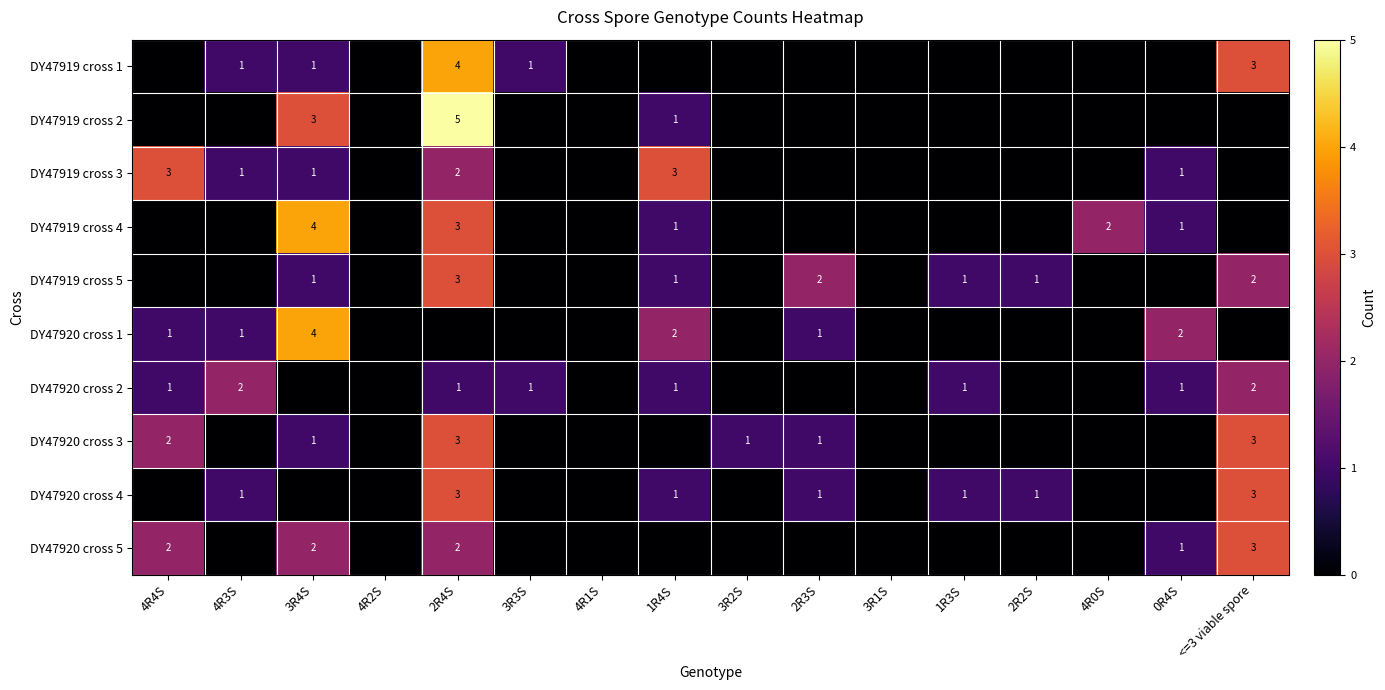

True or false: DY47920 cross 3 has a value of 2 at 3R2S.

False